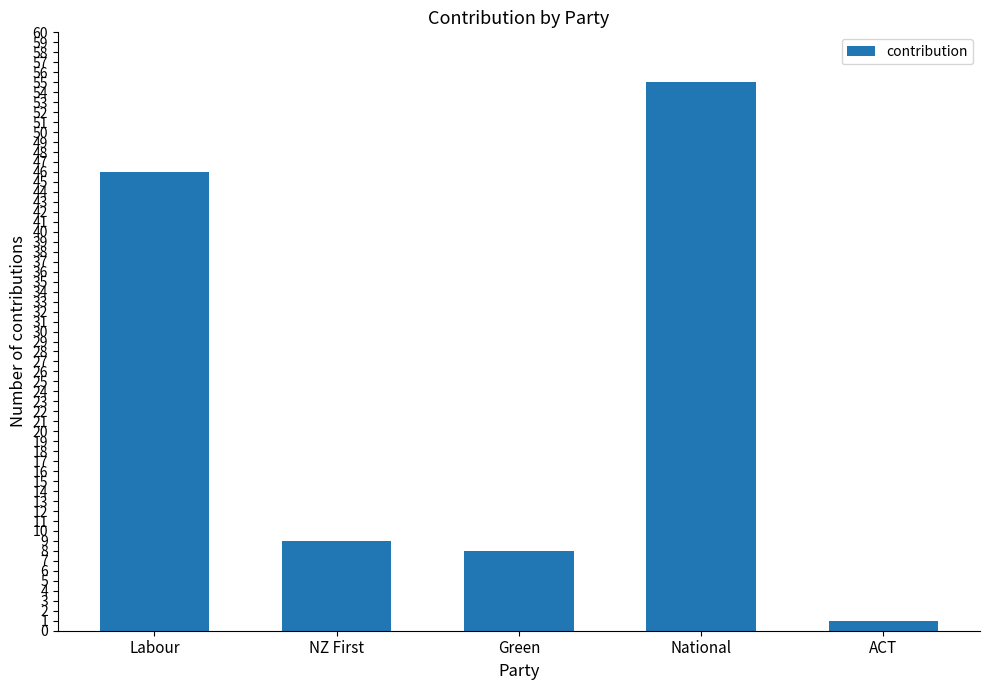

What is the difference between the maximum and minimum values?

54